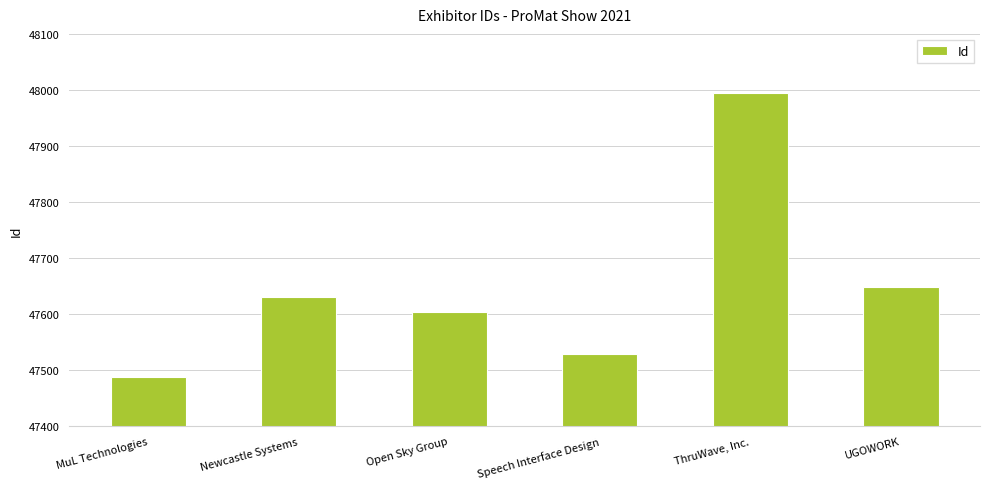

Count the number of data series in this chart.

1